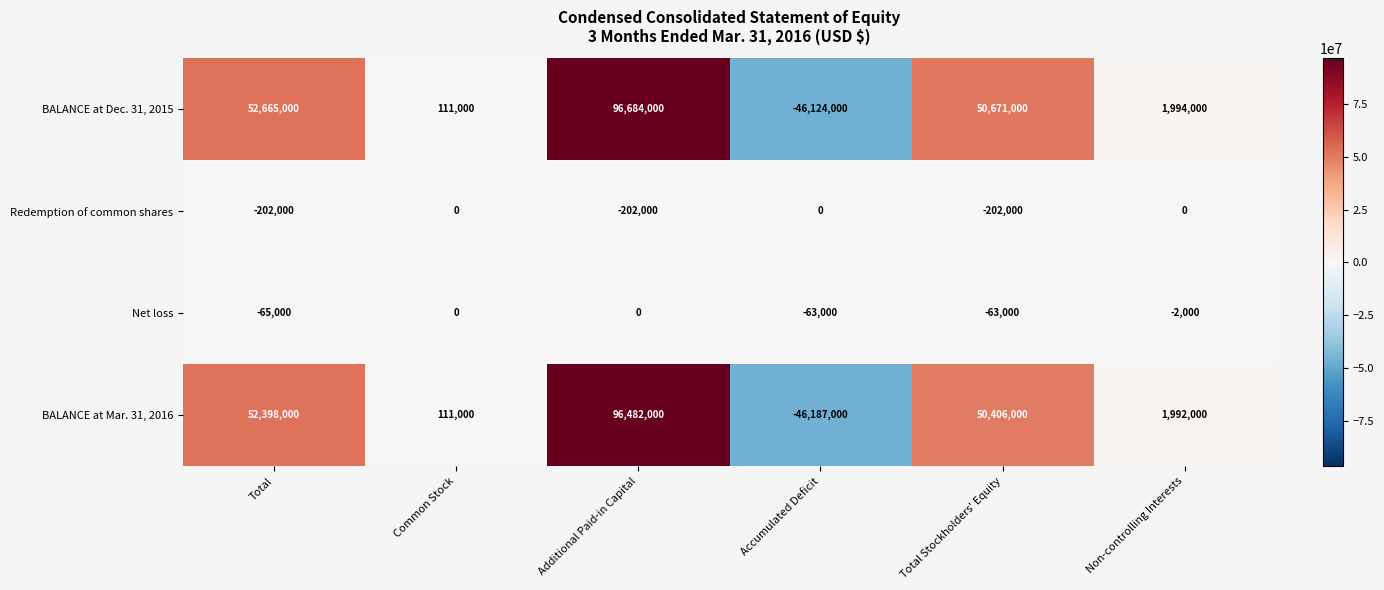

The Redemption of common shares series shows 0 at Common Stock. True or false?

True